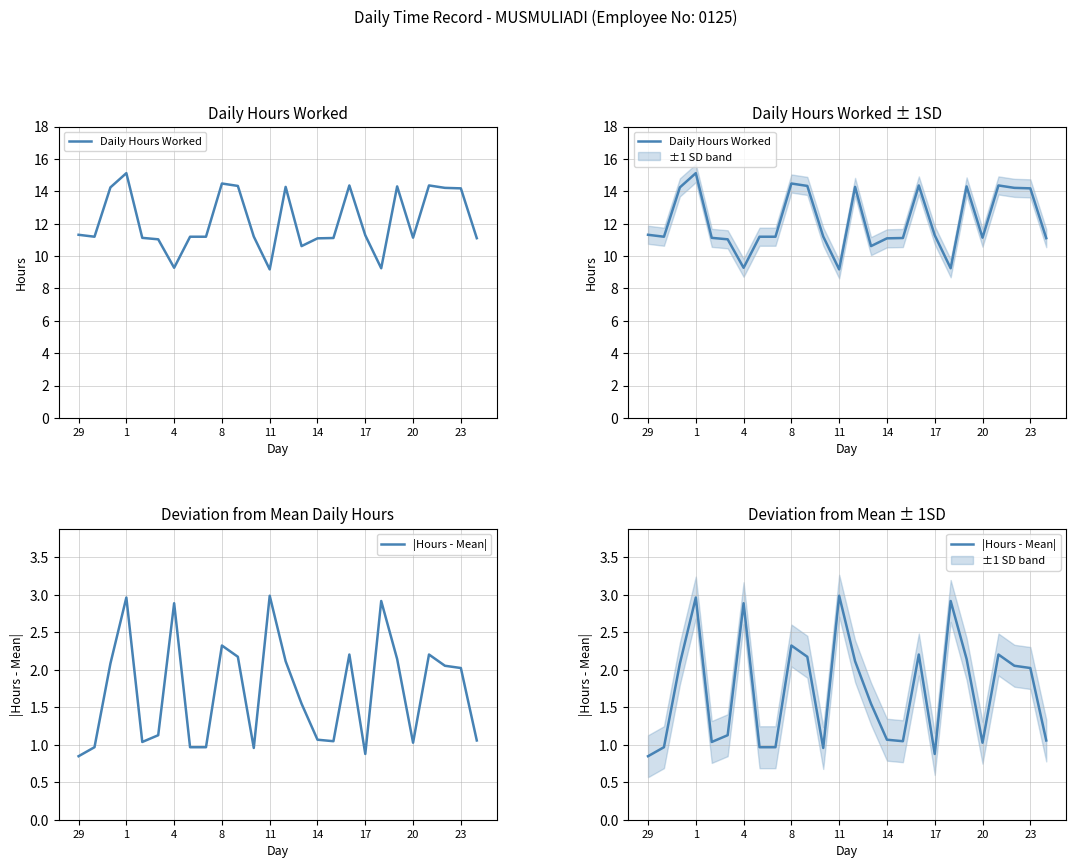

Rank the series by their average value, from lowest to highest.

|Hours - Mean|, Daily Hours Worked